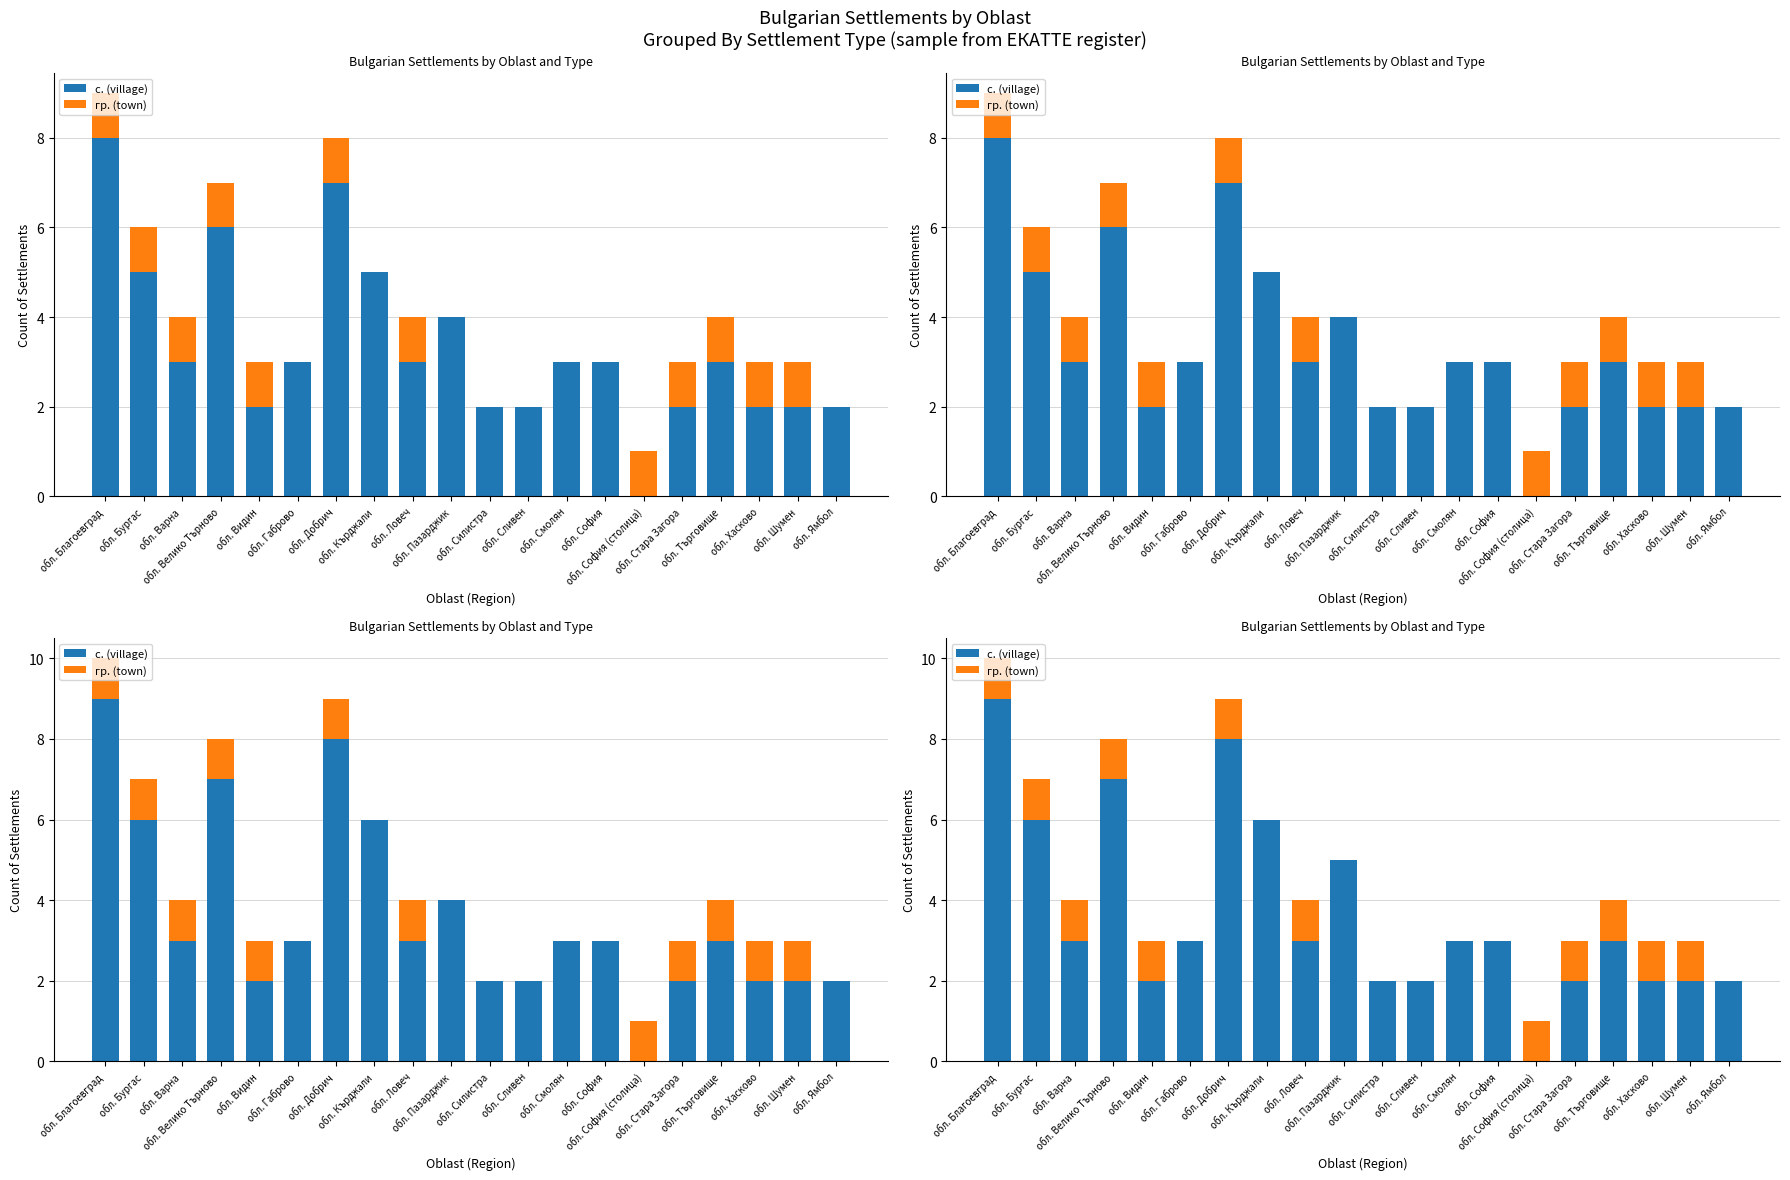

How many с. (village) values are between 2 and 6?

16